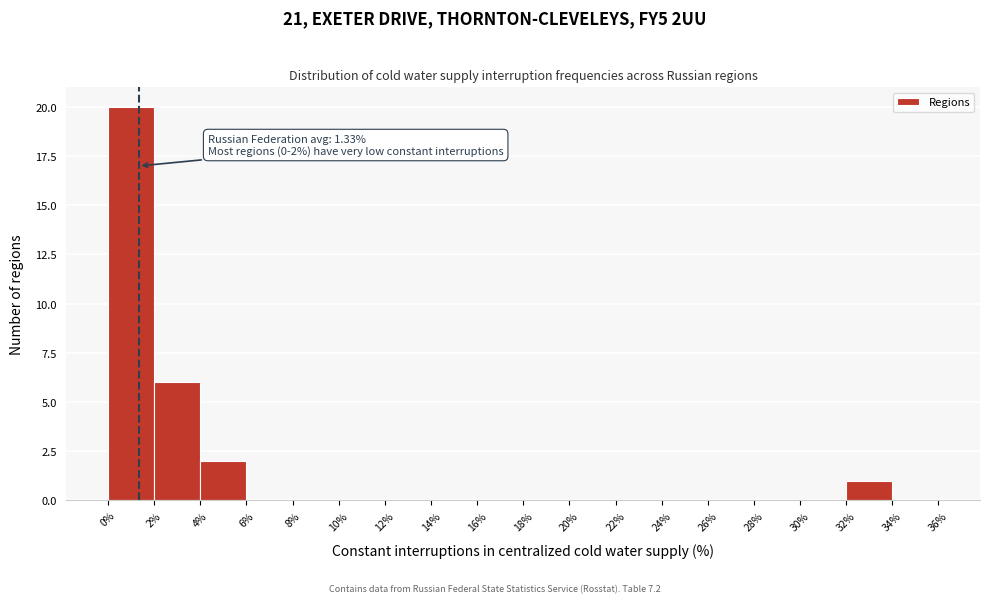

Over which range of the x-axis is the bar tallest?

0% to 2%